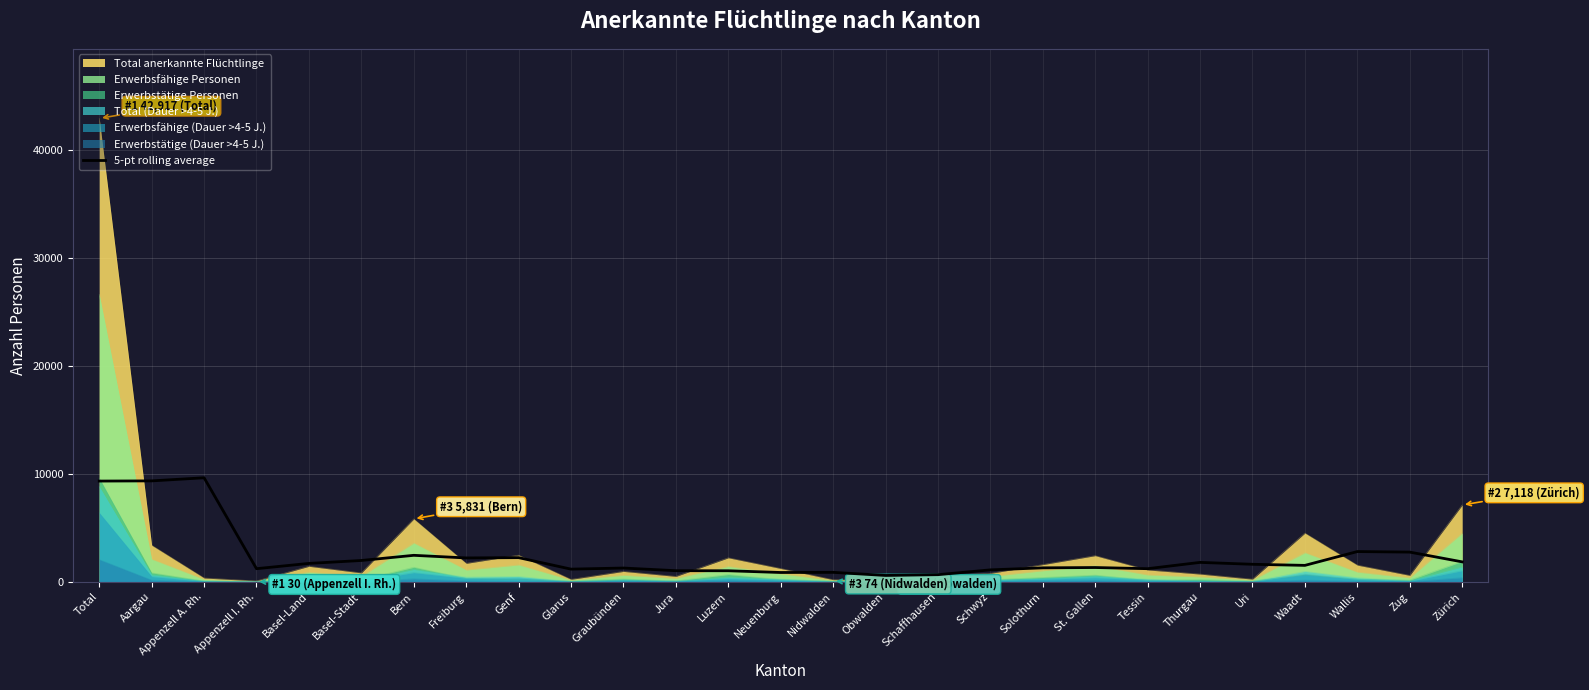

What is the spread (max minus min) of values at Total?

40858.0